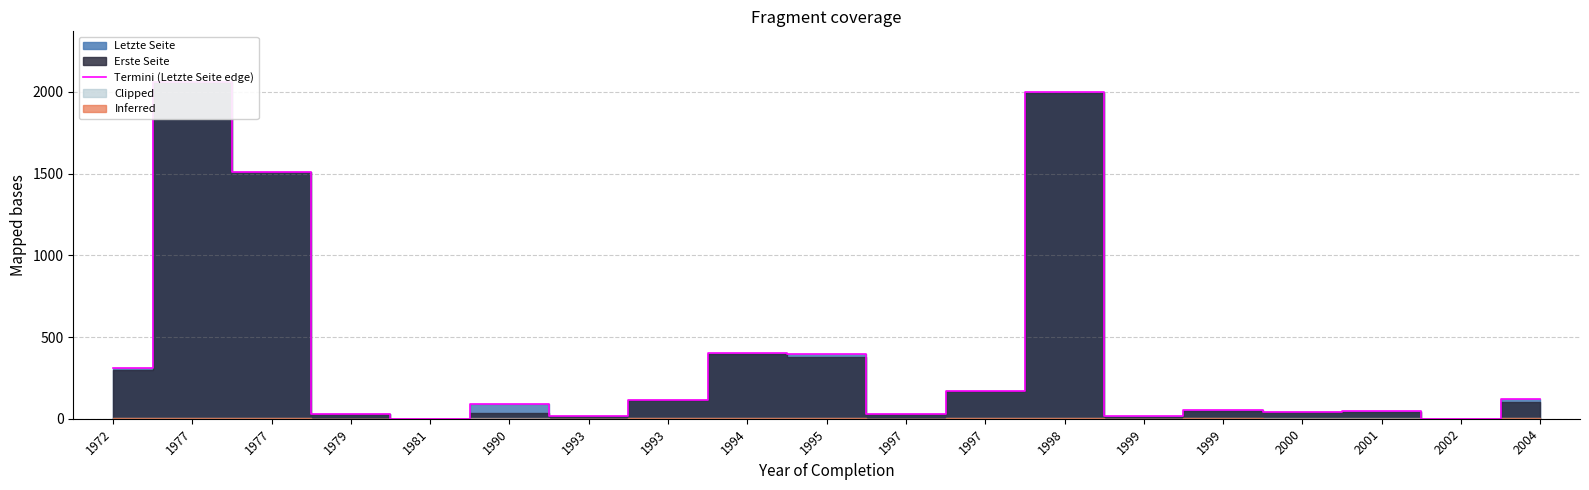

How many lines are shown in the chart?

1